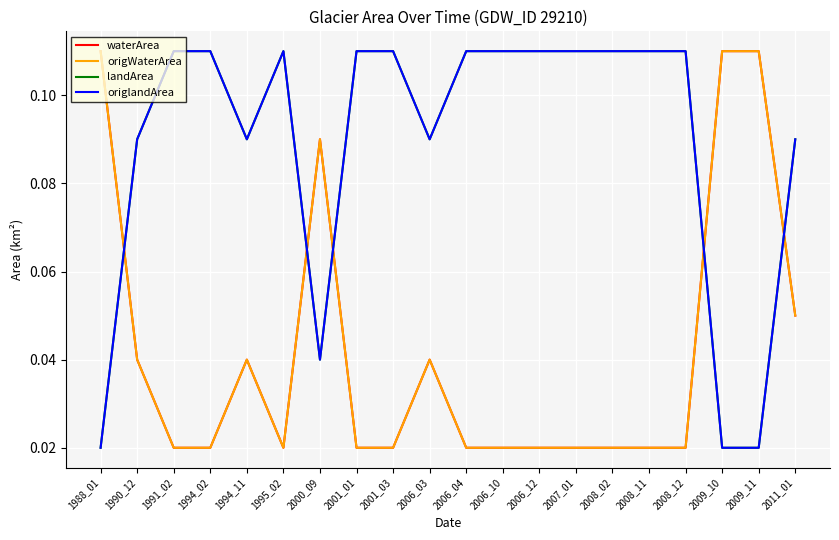

Does the chart have visible grid lines?

Yes